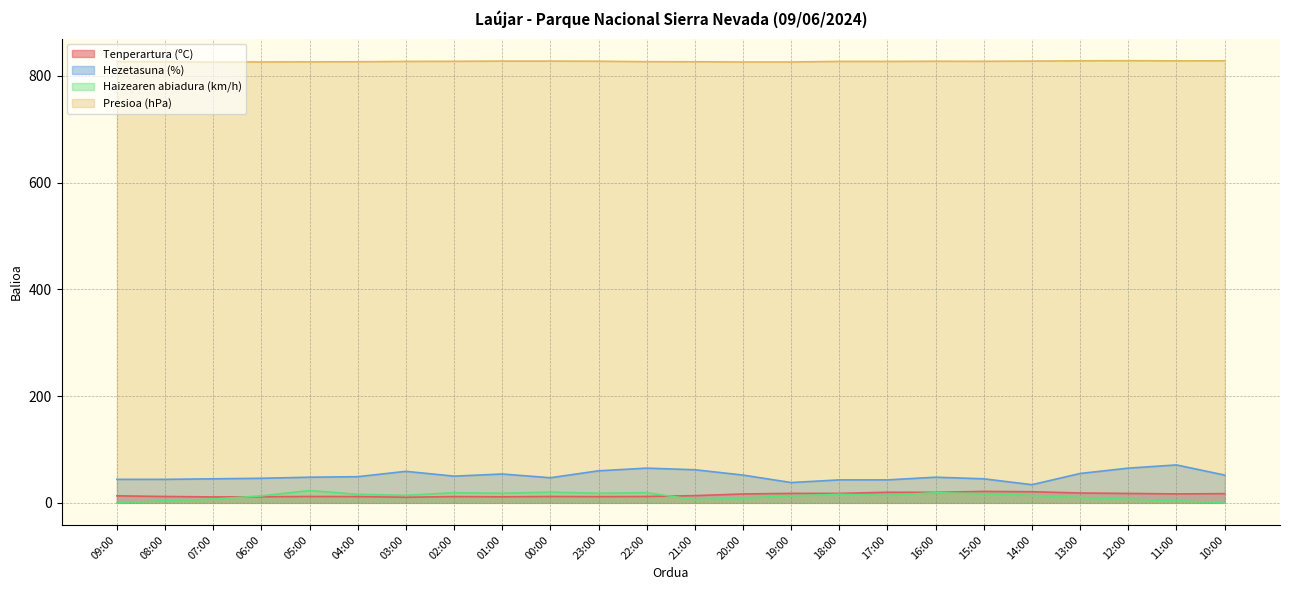

What is the difference between the second highest and minimum values in the Presioa (hPa) series?

2.2